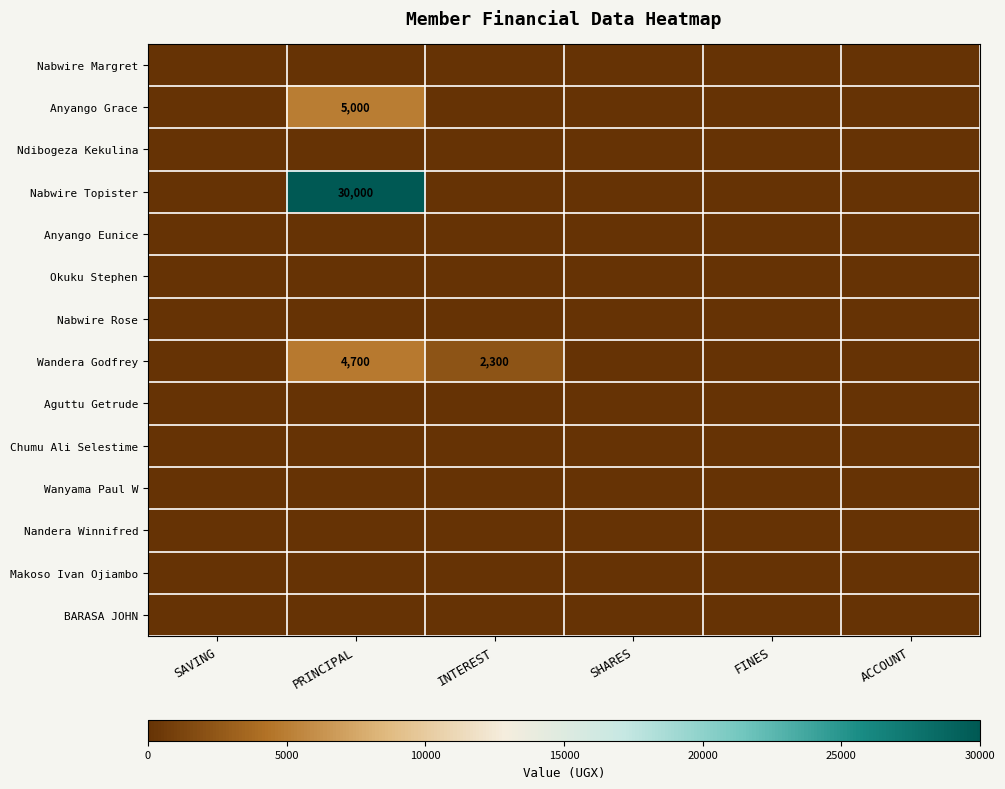

Count the number of data series in this chart.

14